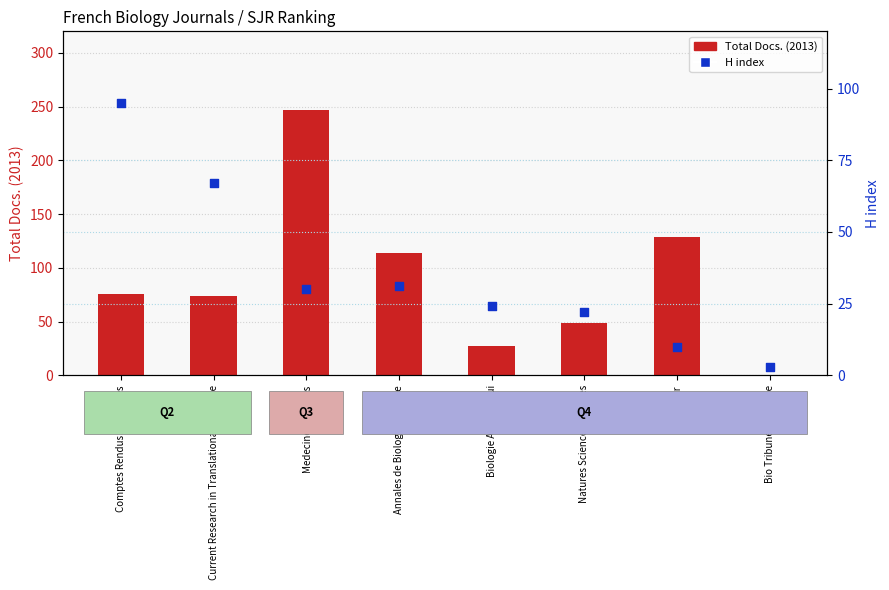

Which series reaches the minimum Y coordinate?

Total Docs. (2013)